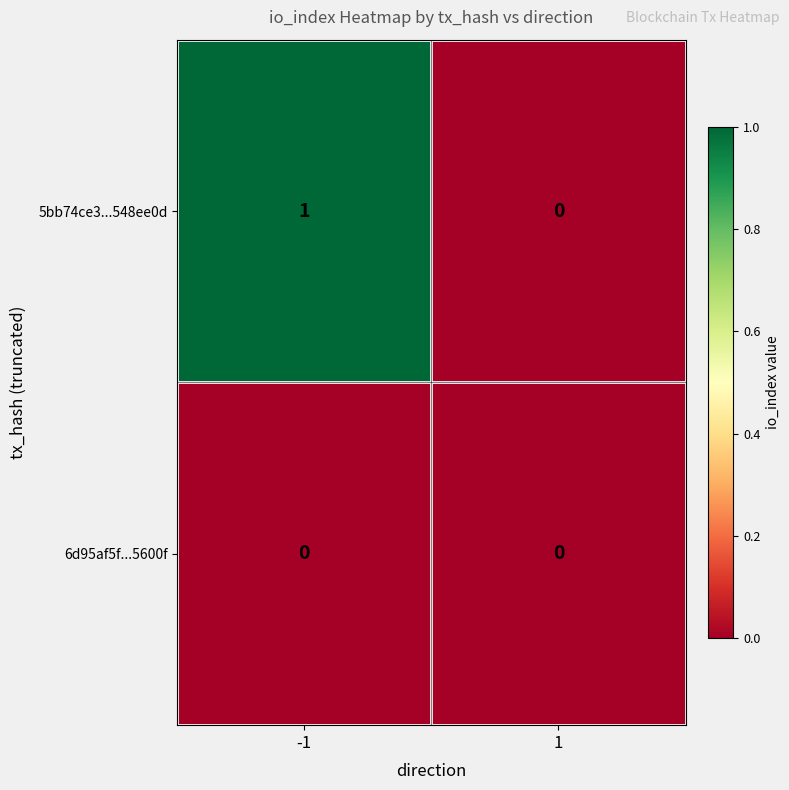

Which series has the largest total across all categories?

5bb74ce3...548ee0d